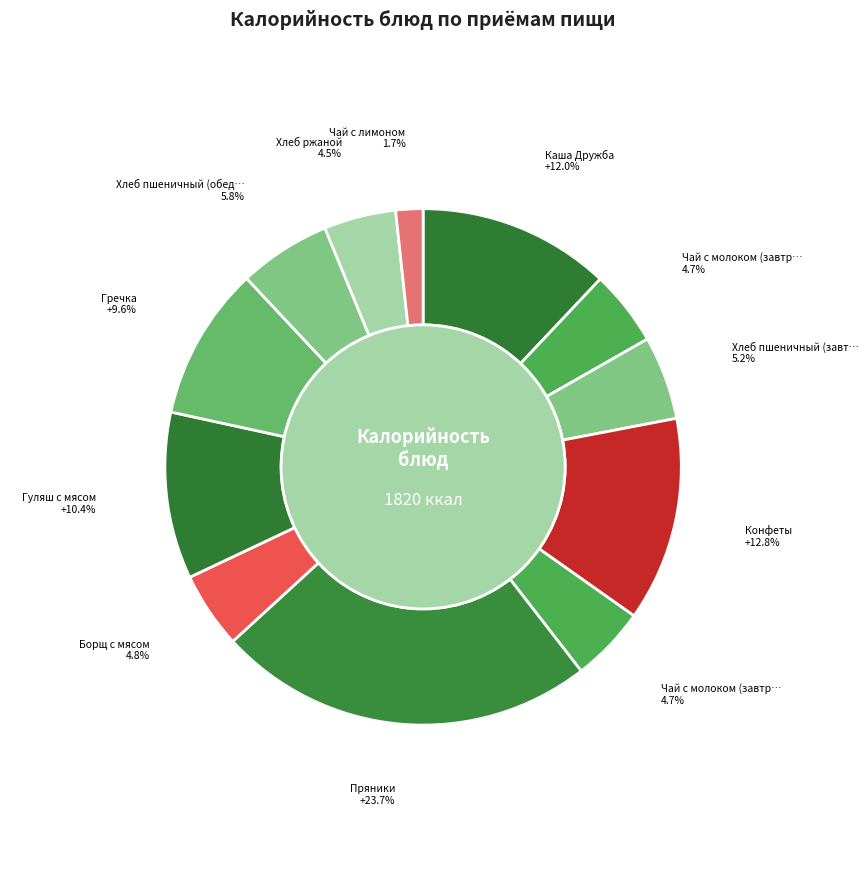

How many slices are in this pie chart?

12